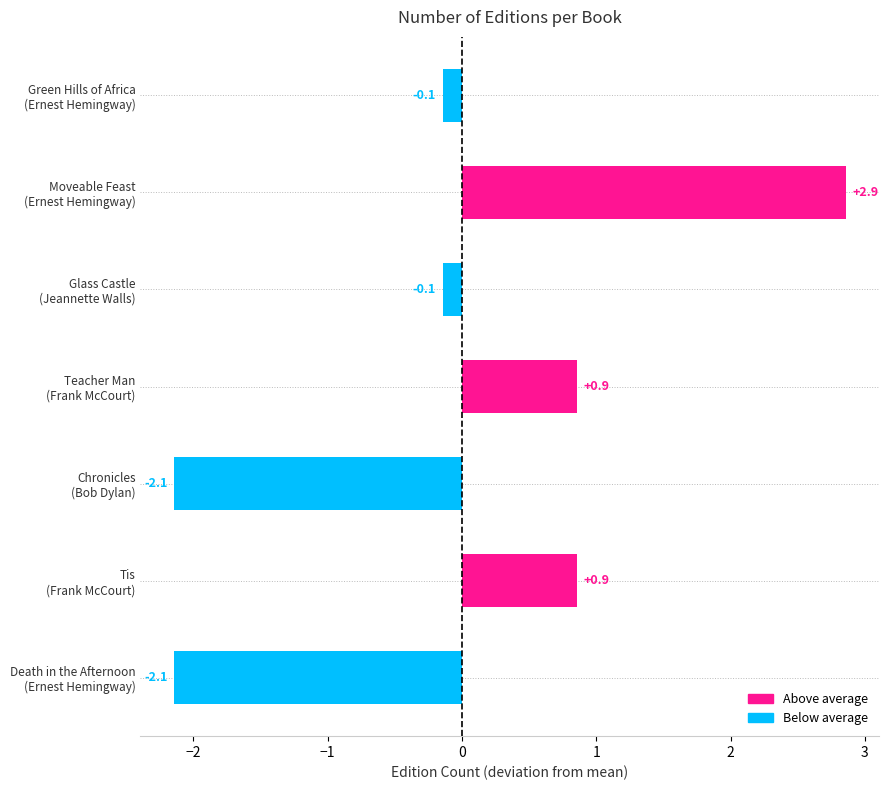

What is the value of the 4th bar from the top?

0.9